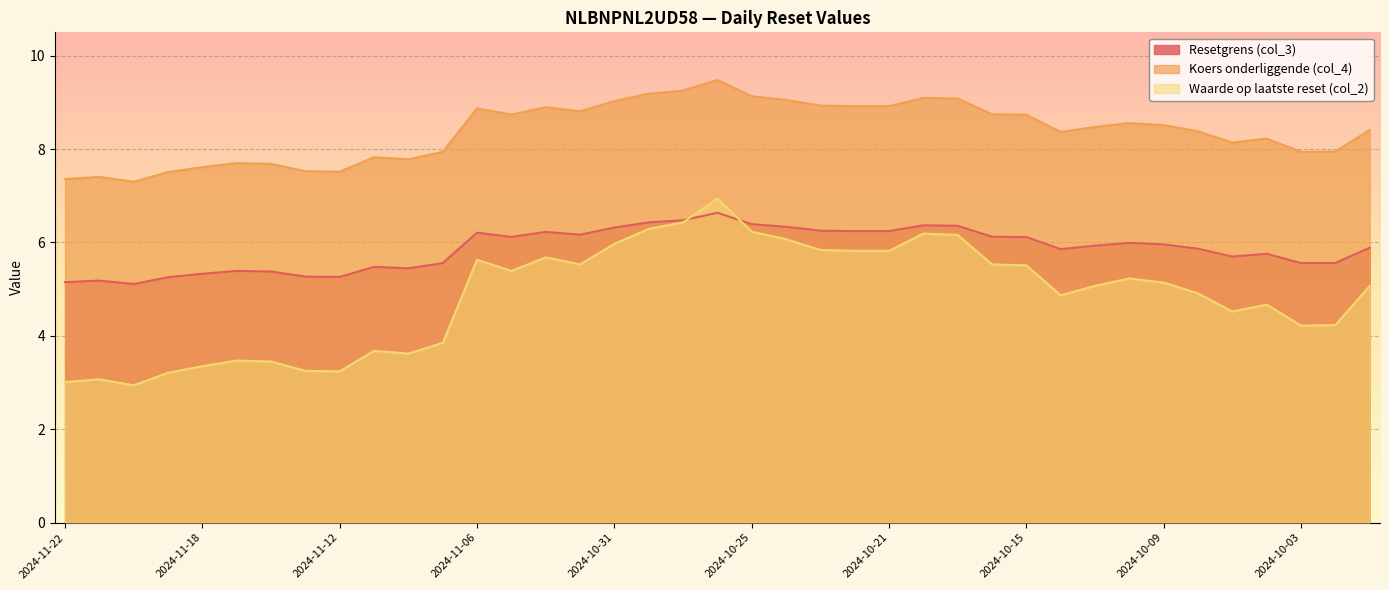

How many series are shown in this chart?

3